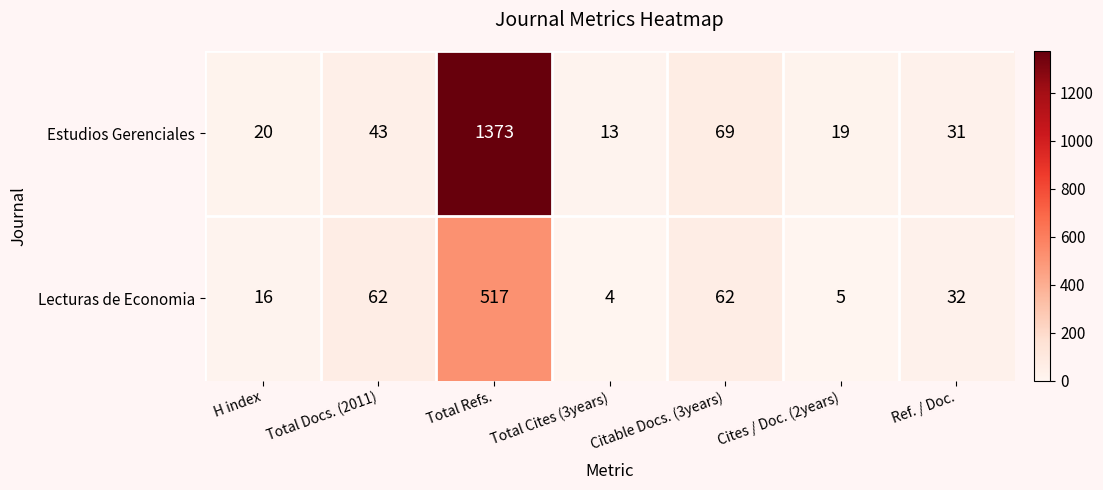

Read the Lecturas de Economia value at Total Docs. (2011), to the nearest 50.

50